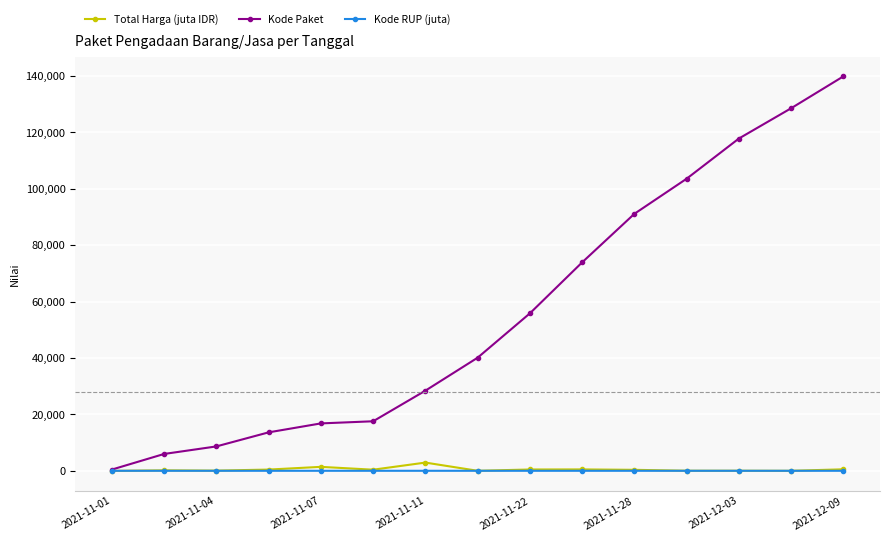

At how many categories does at least one series exceed 58698?

6